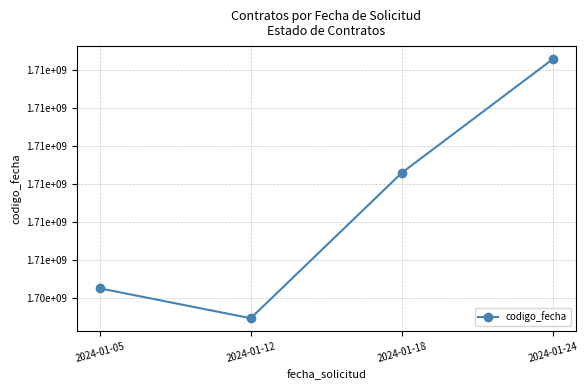

Does the chart have visible grid lines?

Yes